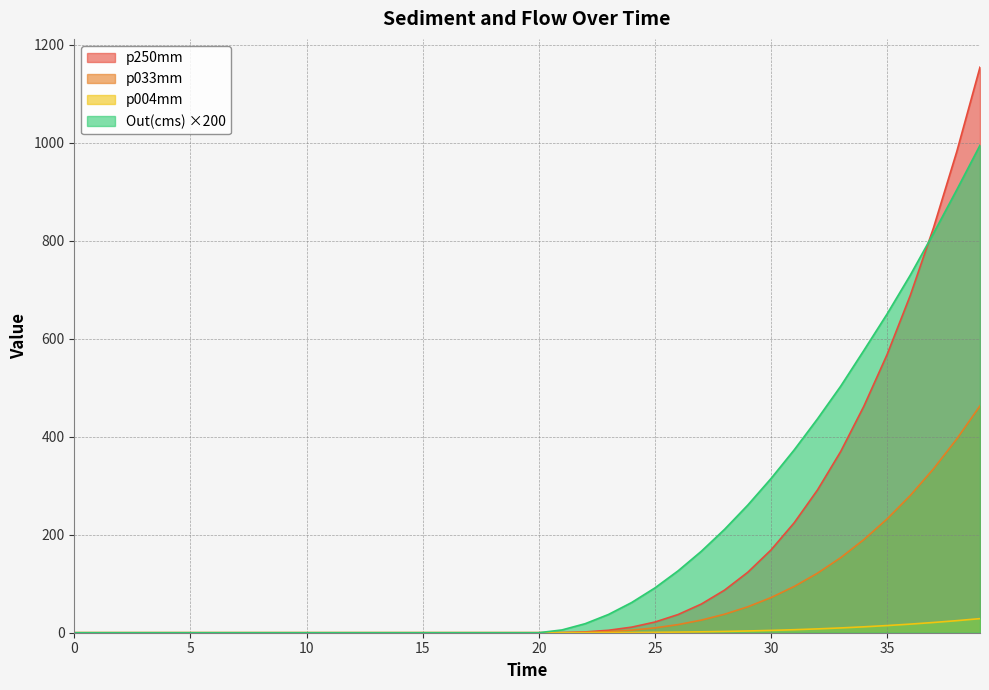

What are all the series names shown in the legend?

p250mm, p033mm, p004mm, Out(cms) ×200